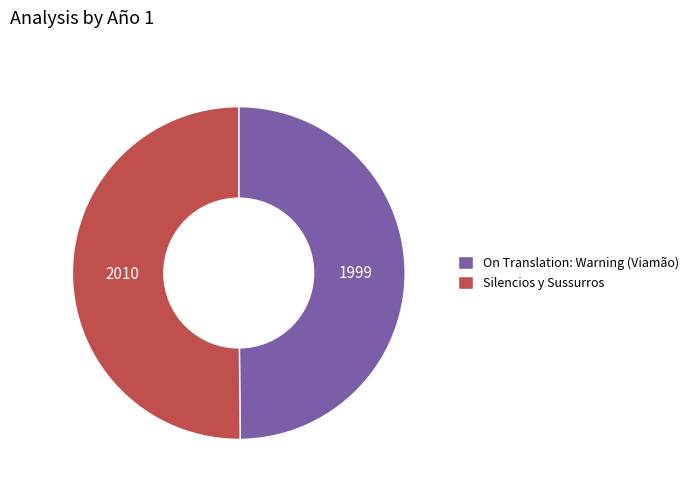

Approximately how many times larger is the value at On Translation: Warning (Viamão) compared to Silencios y Sussurros?

1.0